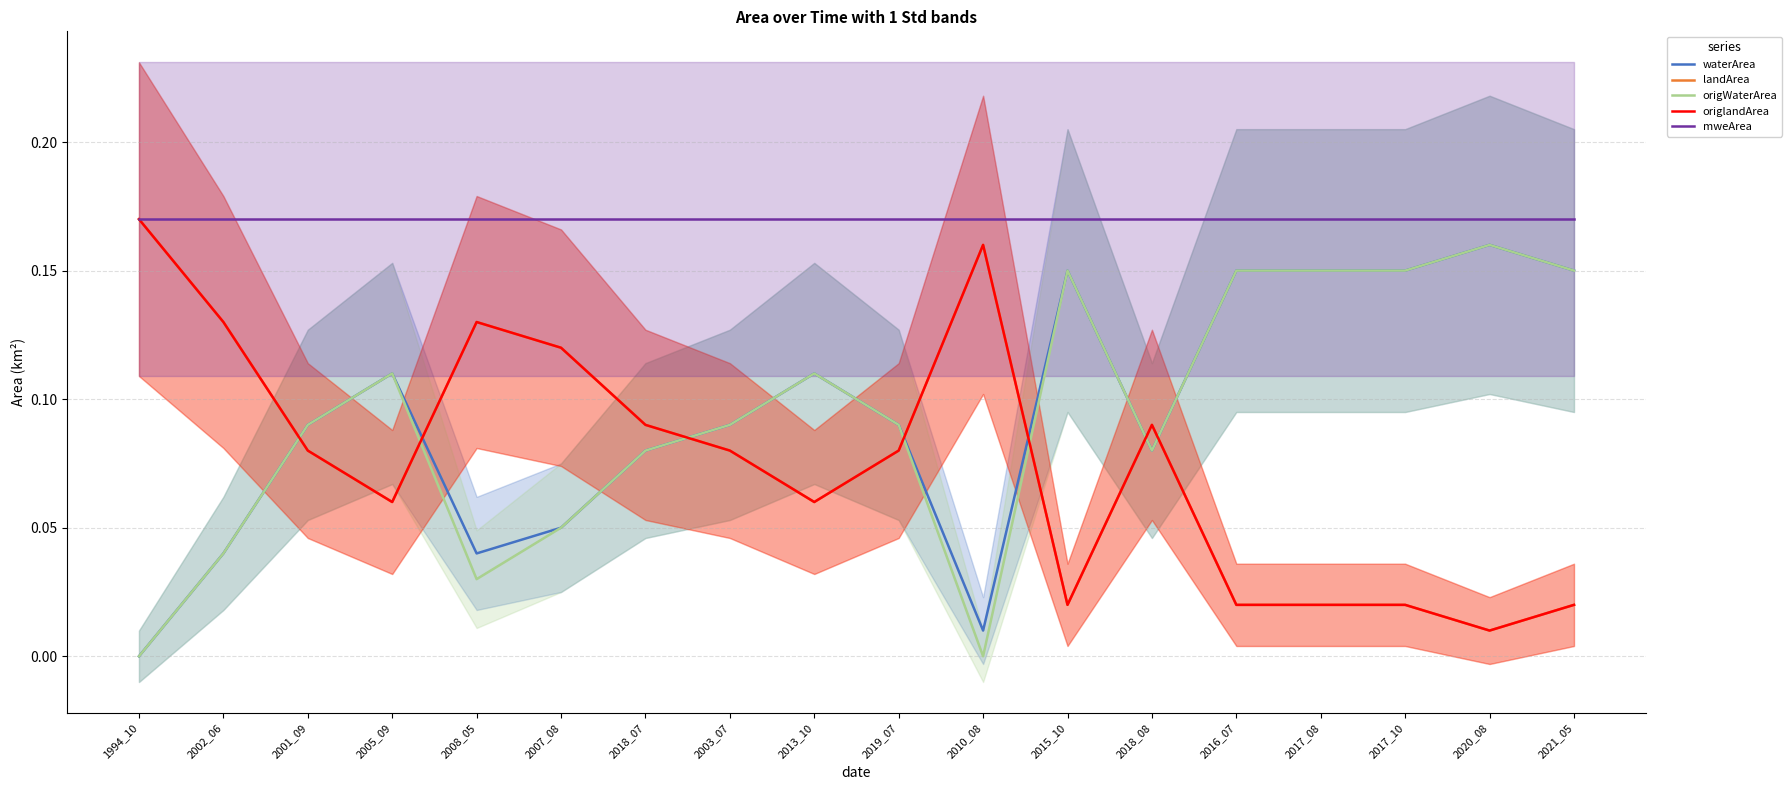

List the labels in order of origWaterArea value, largest first.

2020_08, 2015_10, 2016_07, 2017_08, 2017_10, 2021_05, 2005_09, 2013_10, 2001_09, 2003_07, 2019_07, 2018_07, 2018_08, 2007_08, 2002_06, 2008_05, 1994_10, 2010_08